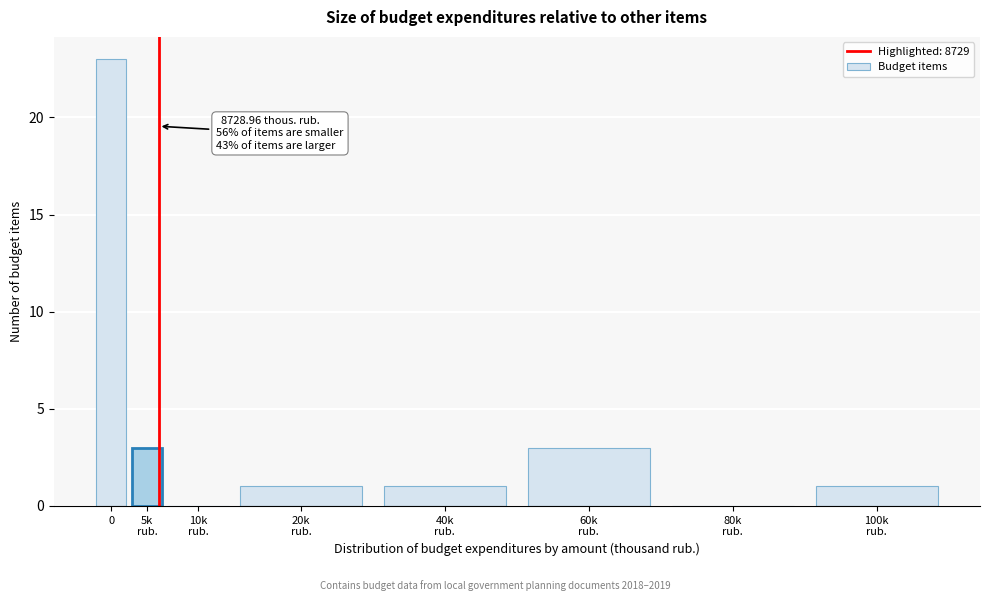

What is the sum of all values?

32